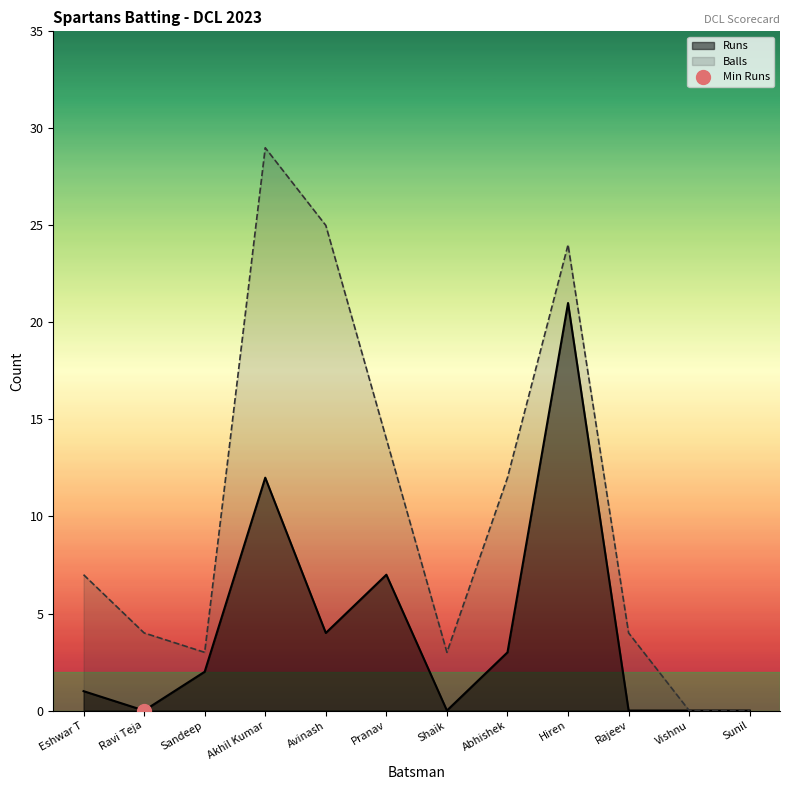

At which category does the chart reach its peak across all series?

Akhil Kumar